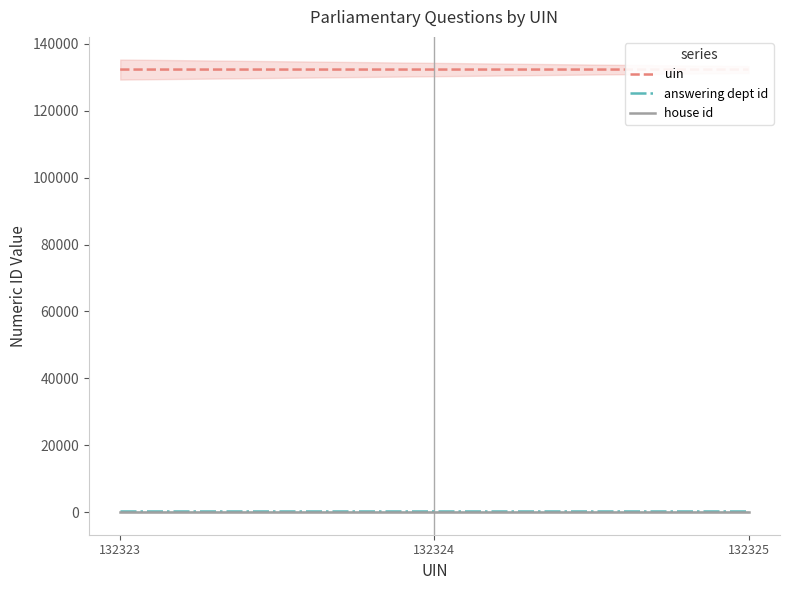

Reading right to left, list all the values displayed in this chart.

uin: 132325	132324	132323
answering dept id: 201	201	201
house id: 1	1	1